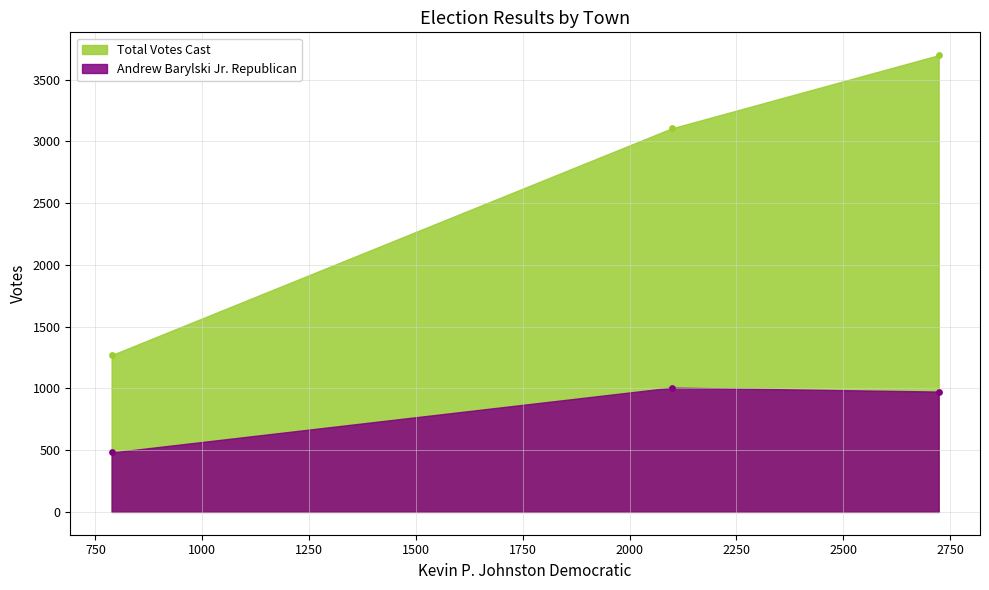

Which series has the largest Y range (max minus min)?

Total Votes Cast